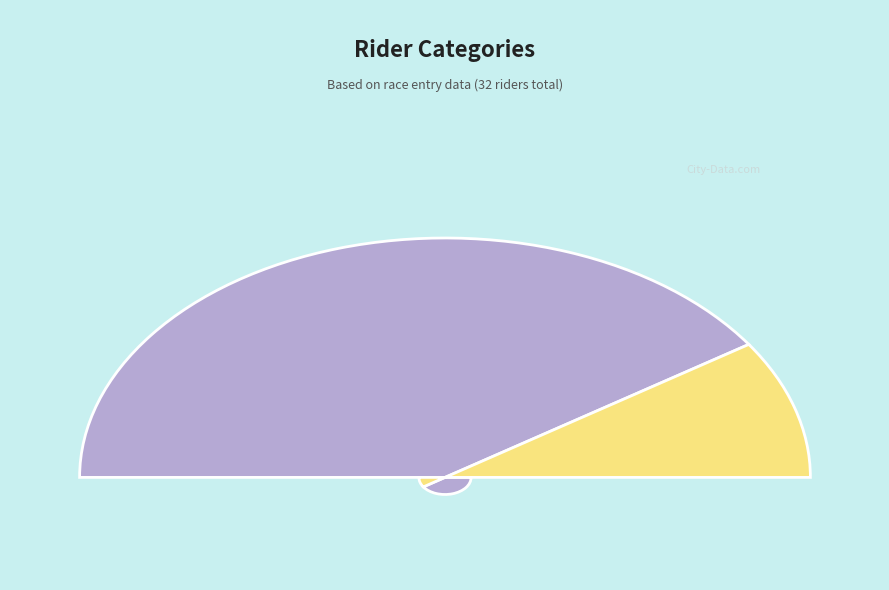

What is the majority slice?

Veteran